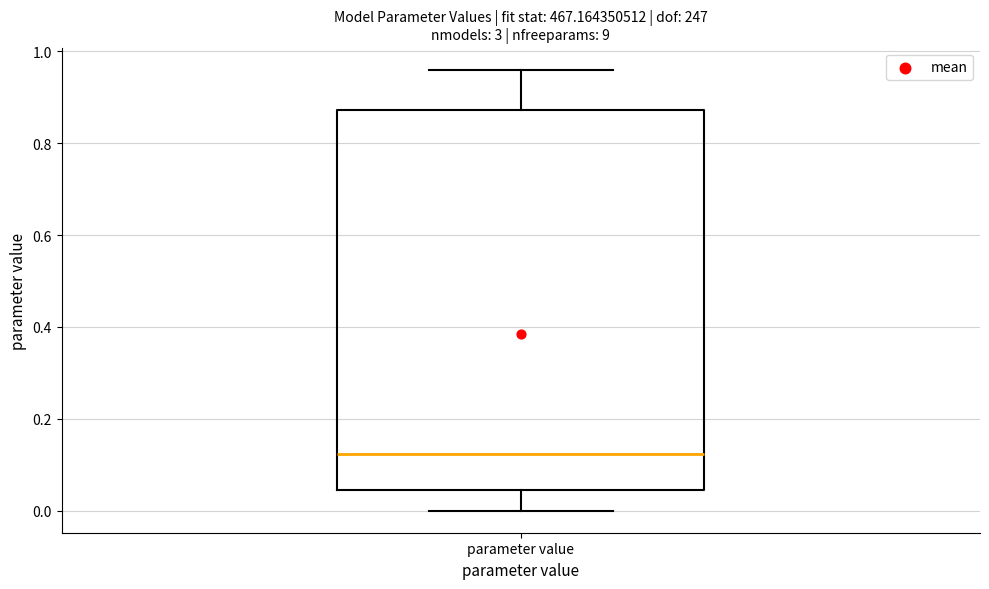

Transcribe this box plot: give where the median line is, the range the box spans, and where the two whiskers end, as read against the y-axis. The values are not printed on the chart, so give them approximately, as read against the axis.

median 0.12, box 0.04 to 0.88, whiskers 0.00 to 0.96